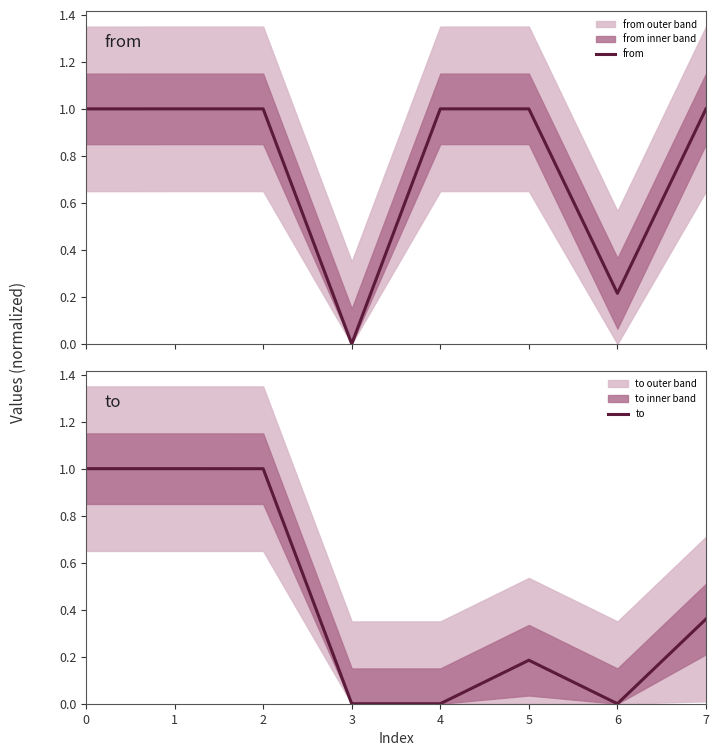

What is the sum of all from values?

6.2